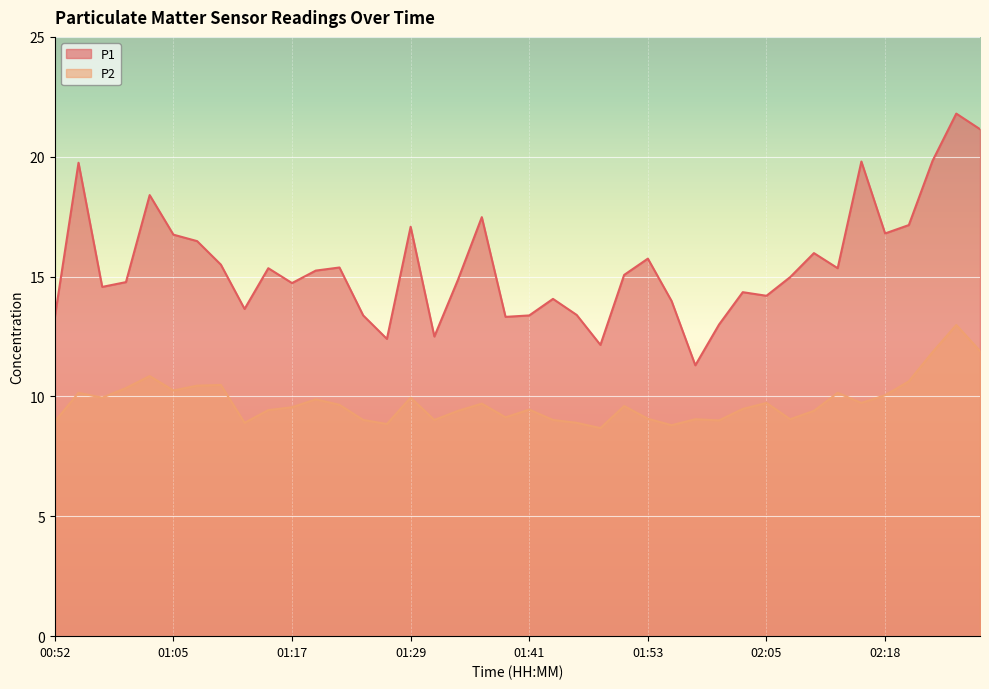

True or false: P2 and P1 intersect in this chart.

False